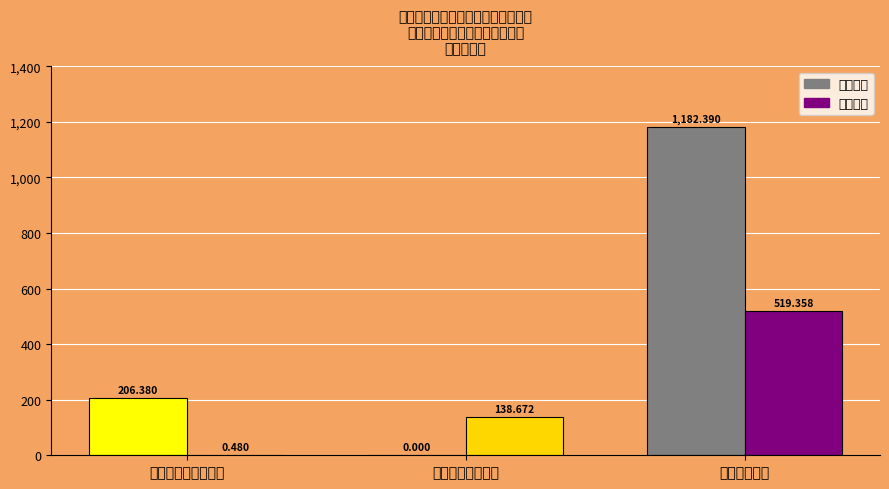

The 基本支出 series shows 387.1 at 基层医疗卫生机构. True or false?

False